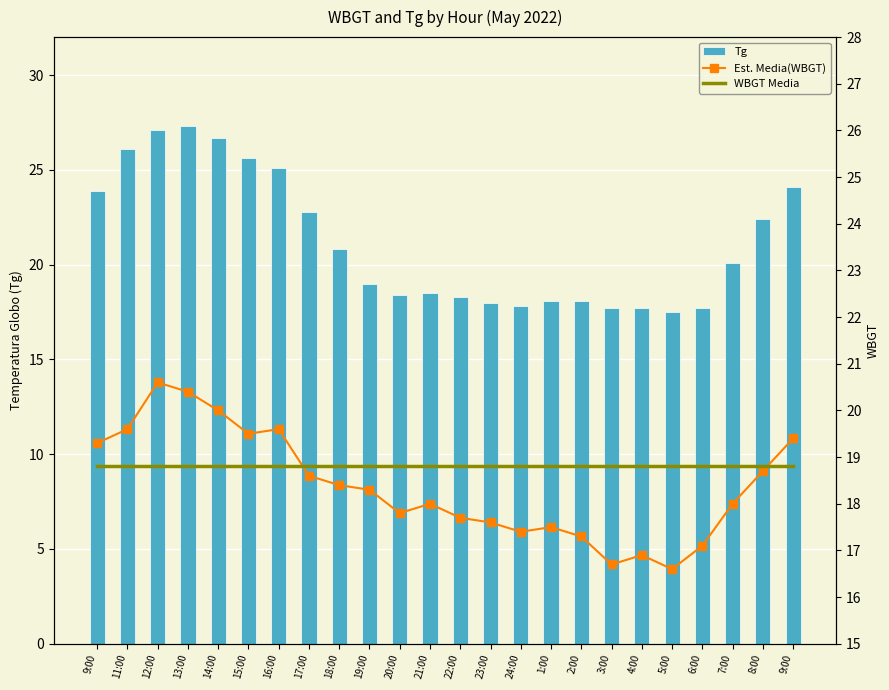

Reading left to right, what are all the values shown in this chart?

Tg: 23.9	26.1	27.1	27.3	26.7	25.6	25.1	22.8	20.8	19.0	18.4	18.5	18.3	18.0	17.8	18.1	18.1	17.7	17.7	17.5	17.7	20.1	22.4	24.1
Est. Media(WBGT): 19.3	19.6	20.6	20.4	20.0	19.5	19.6	18.6	18.4	18.3	17.8	18.0	17.7	17.6	17.4	17.5	17.3	16.7	16.9	16.6	17.1	18.0	18.7	19.4
WBGT Media: 18.8	18.8	18.8	18.8	18.8	18.8	18.8	18.8	18.8	18.8	18.8	18.8	18.8	18.8	18.8	18.8	18.8	18.8	18.8	18.8	18.8	18.8	18.8	18.8